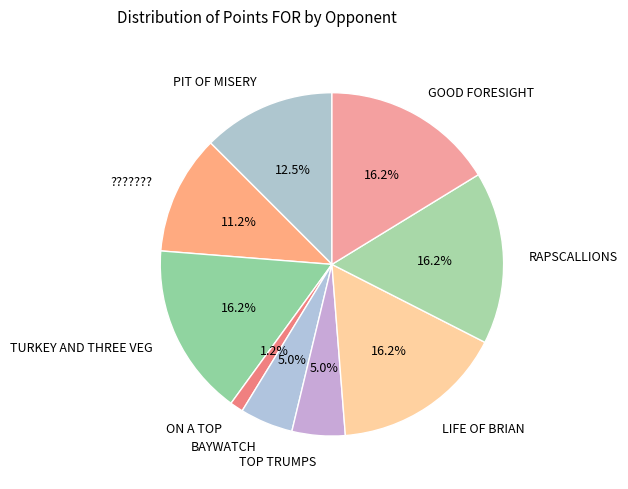

Does RAPSCALLIONS represent more than half of the total?

No